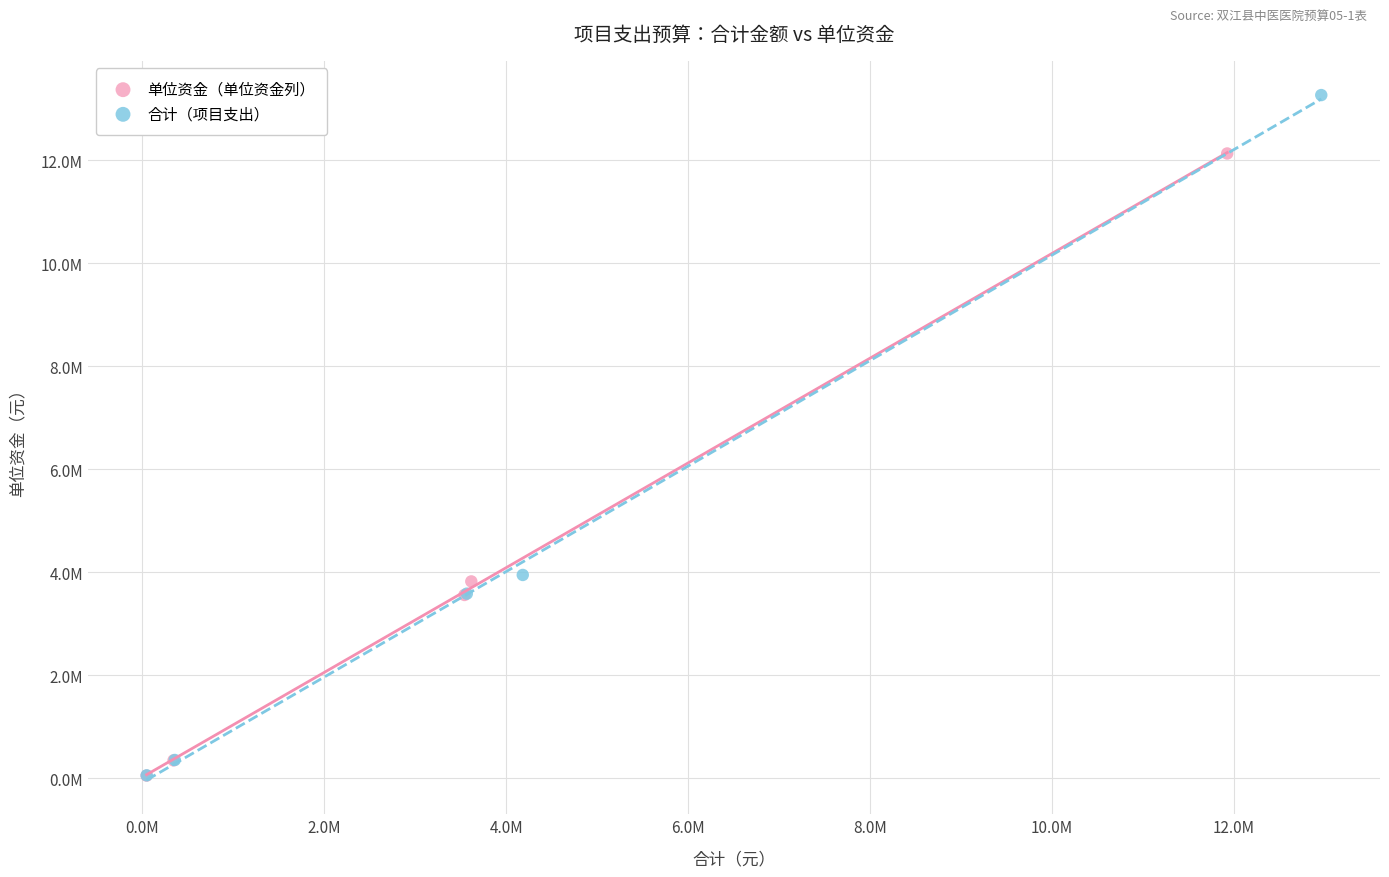

What are all the series names shown in the legend?

单位资金（单位资金列）, 合计（项目支出）